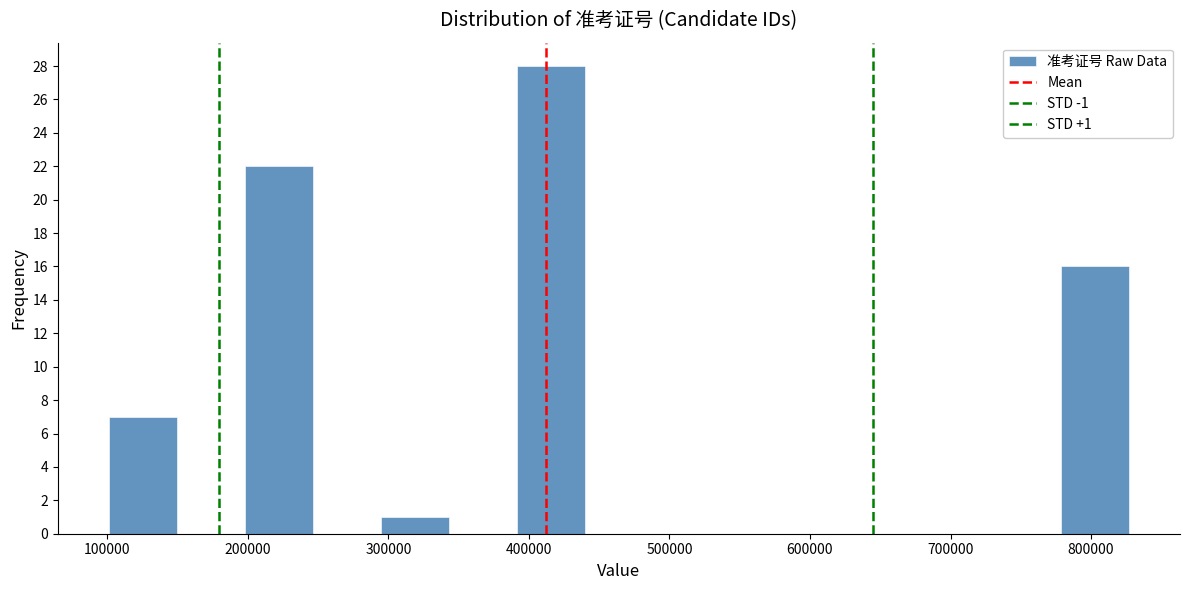

Which range on the x-axis has the tallest bar?

390000 to 440000